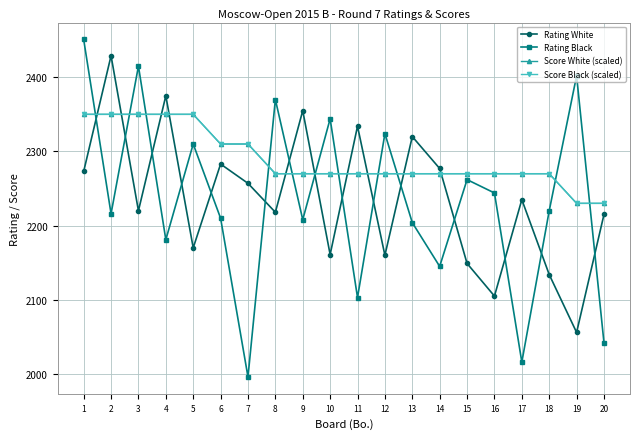

Reading left to right, extract all data points from this chart.

Rating White: 1=2273	2=2429	3=2220	4=2375	5=2170	6=2283	7=2257	8=2218	9=2355	10=2161	11=2334	12=2160	13=2320	14=2277	15=2149	16=2105	17=2235	18=2134	19=2056	20=2215
Rating Black: 1=2451	2=2216	3=2415	4=2181	5=2310	6=2210	7=1996	8=2370	9=2208	10=2344	11=2103	12=2324	13=2204	14=2145	15=2262	16=2244	17=2016	18=2220	19=2402	20=2042
Score White (scaled): 1=2350	2=2350	3=2350	4=2350	5=2350	6=2310	7=2310	8=2270	9=2270	10=2270	11=2270	12=2270	13=2270	14=2270	15=2270	16=2270	17=2270	18=2270	19=2230	20=2230
Score Black (scaled): 1=2350	2=2350	3=2350	4=2350	5=2350	6=2310	7=2310	8=2270	9=2270	10=2270	11=2270	12=2270	13=2270	14=2270	15=2270	16=2270	17=2270	18=2270	19=2230	20=2230